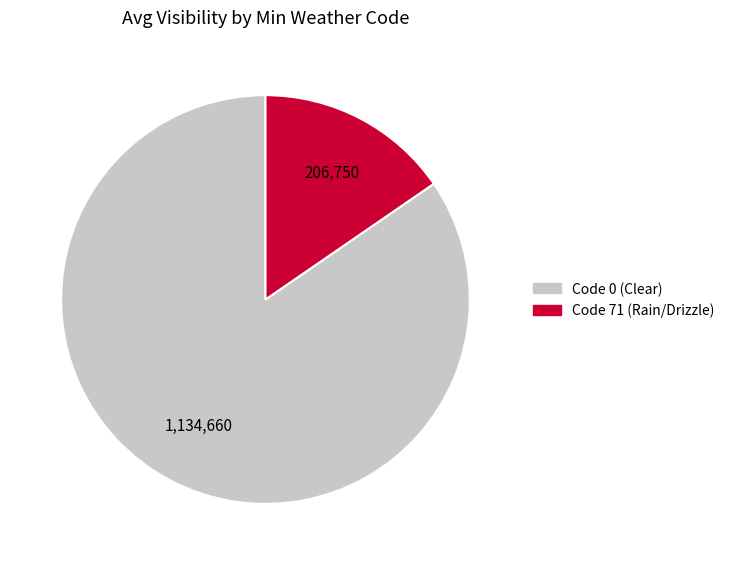

Does any single category account for the majority?

Yes